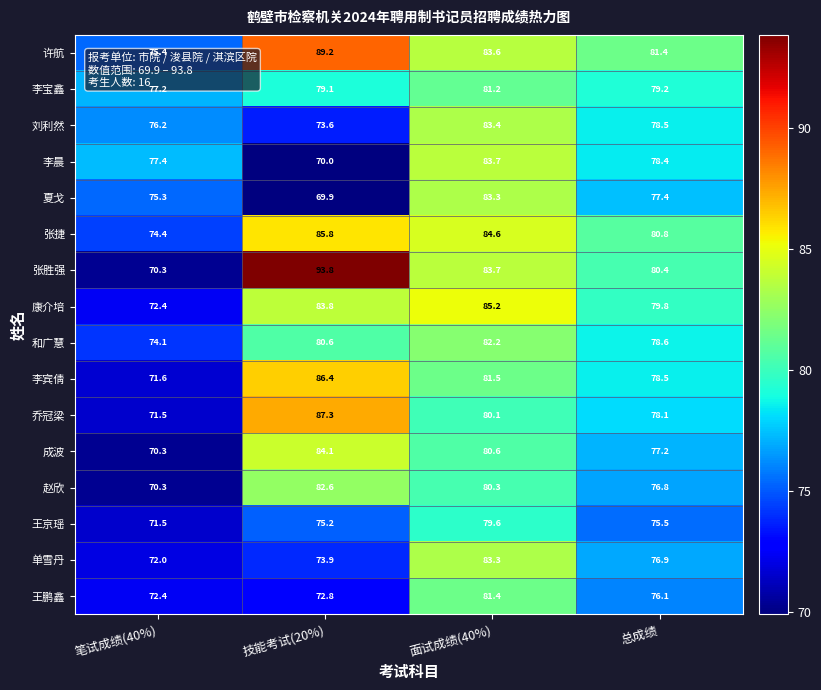

True or false: 李宾倩 has a value of 86.4 at 技能考试(20%).

True